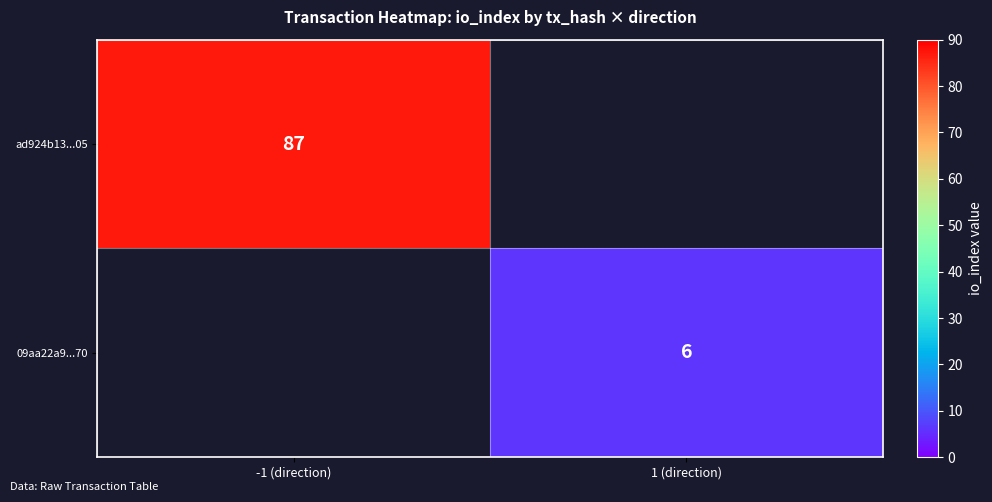

At how many categories does at least one series exceed 65?

1